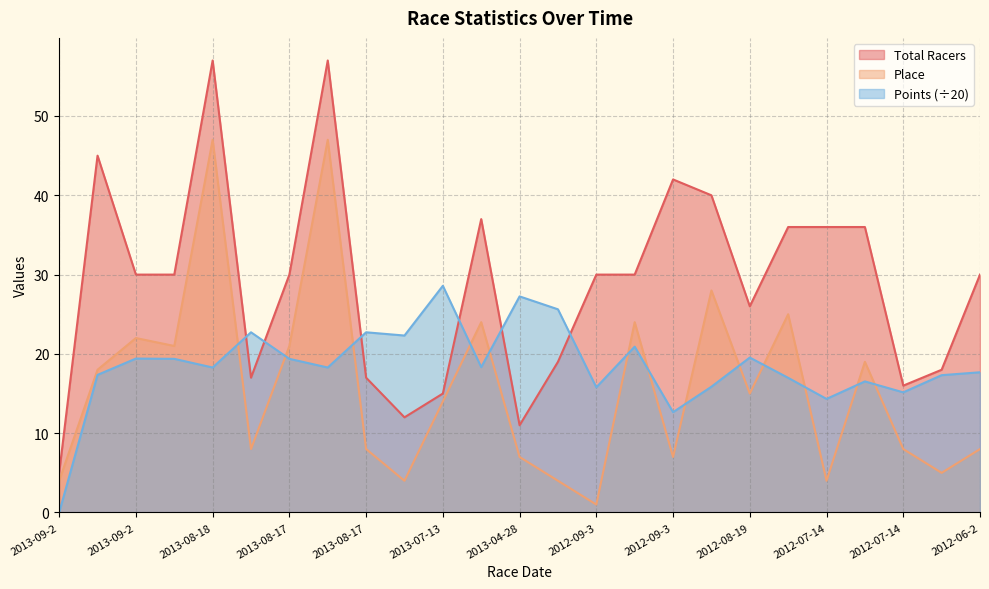

How many lines are shown in the chart?

3